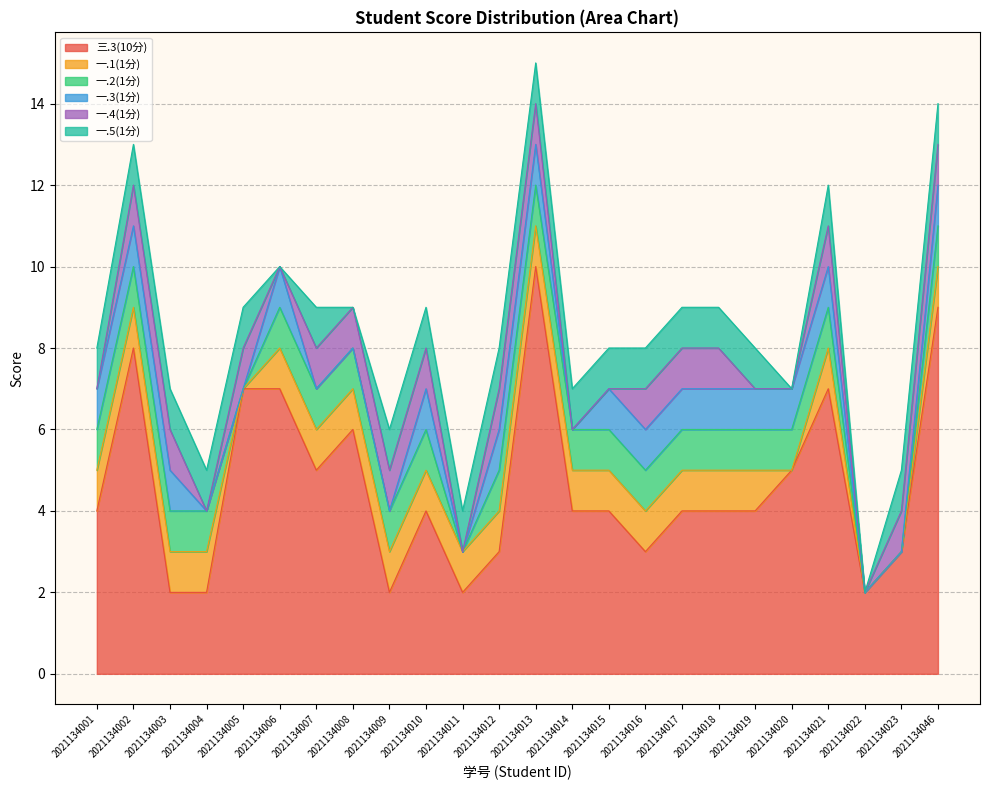

Which series changed the most between 2021134012 and 2021134016?

三.3(10分)